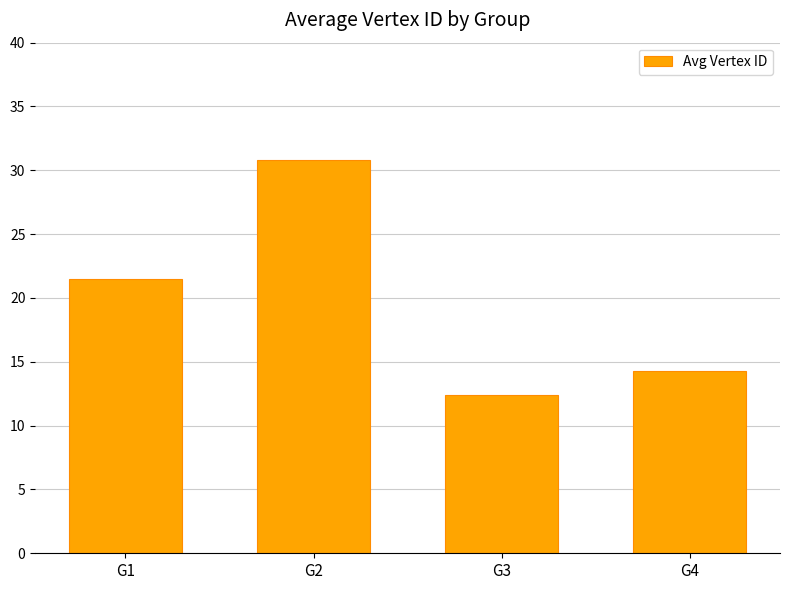

What is the minimum value shown in the chart?

12.4